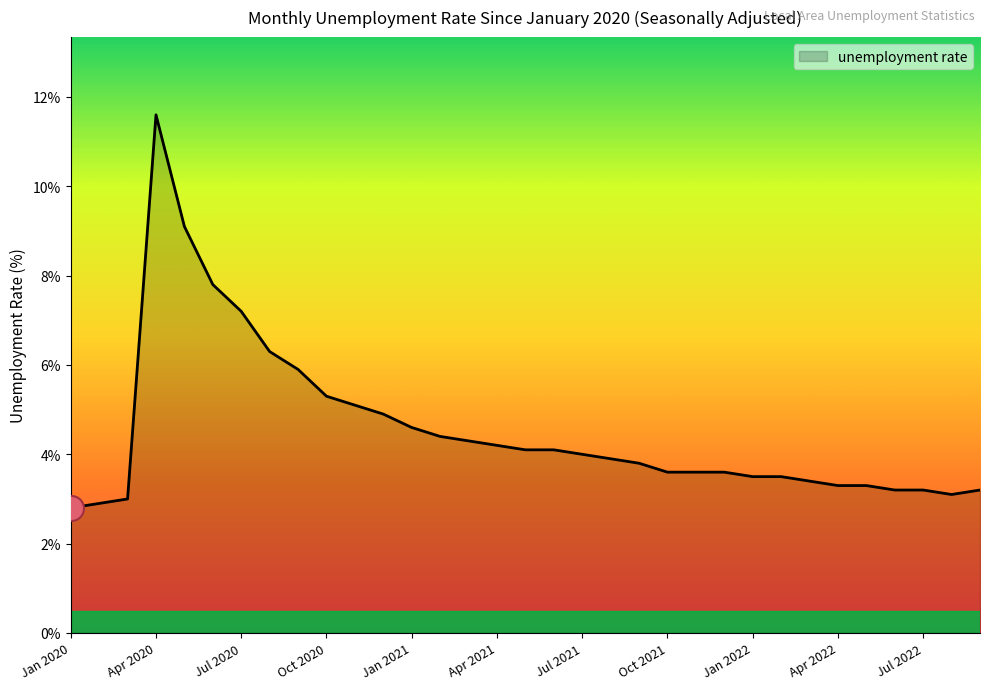

What is the difference between the maximum and minimum values?

8.8